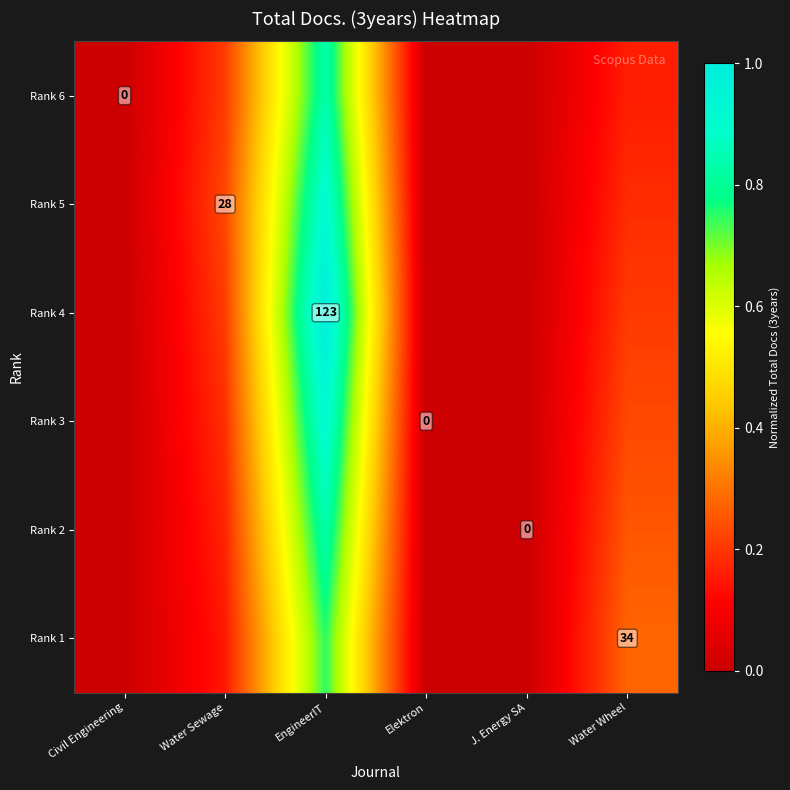

List the series in order of their peak value, lowest first.

Rank 1, Rank 6, Rank 2, Rank 5, Rank 3, Rank 4